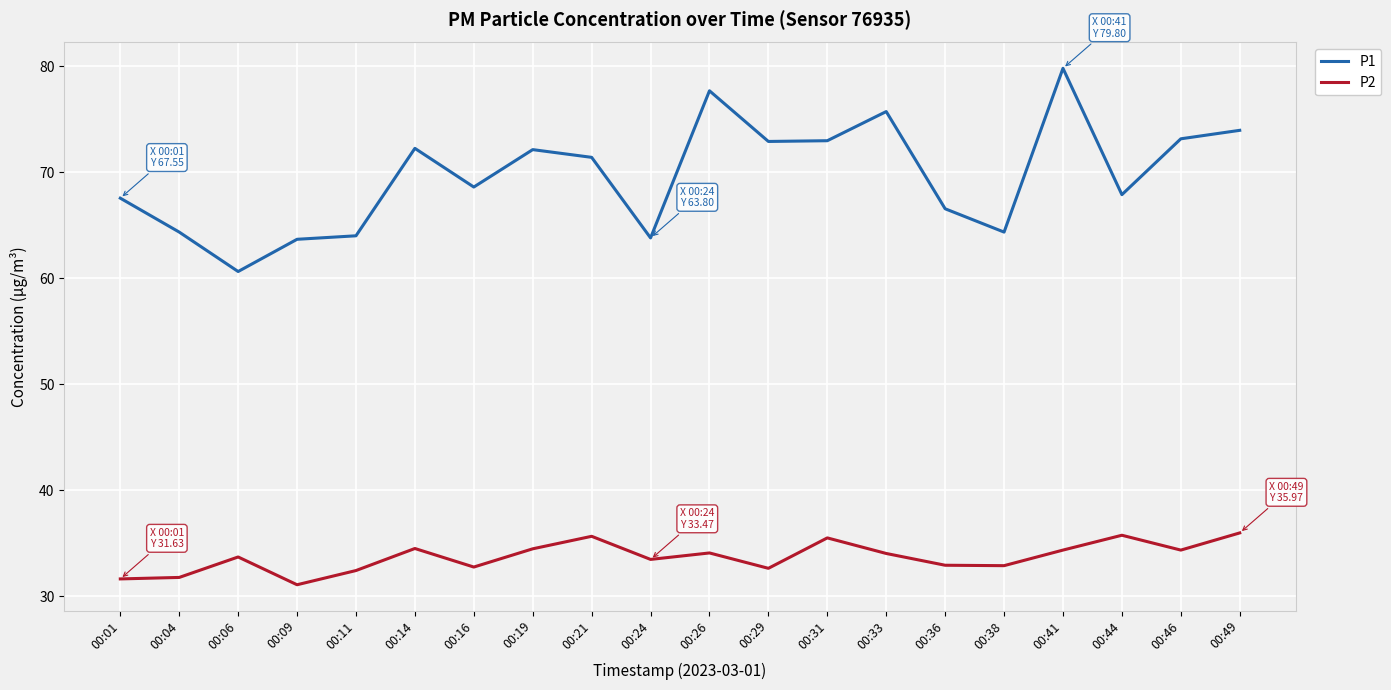

Is it true that P1 equals 73.0 at 00:31?

True